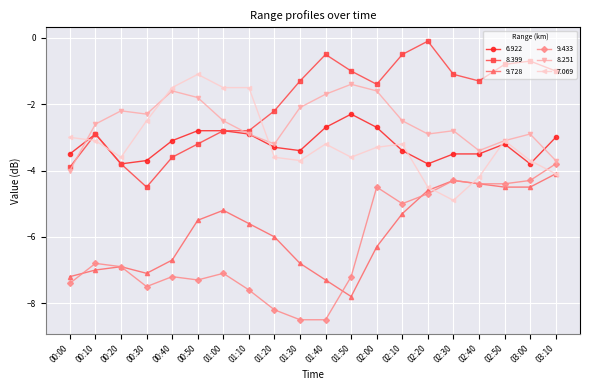

True or false: 8.399 has a value of -1.3 at 02:40.

True